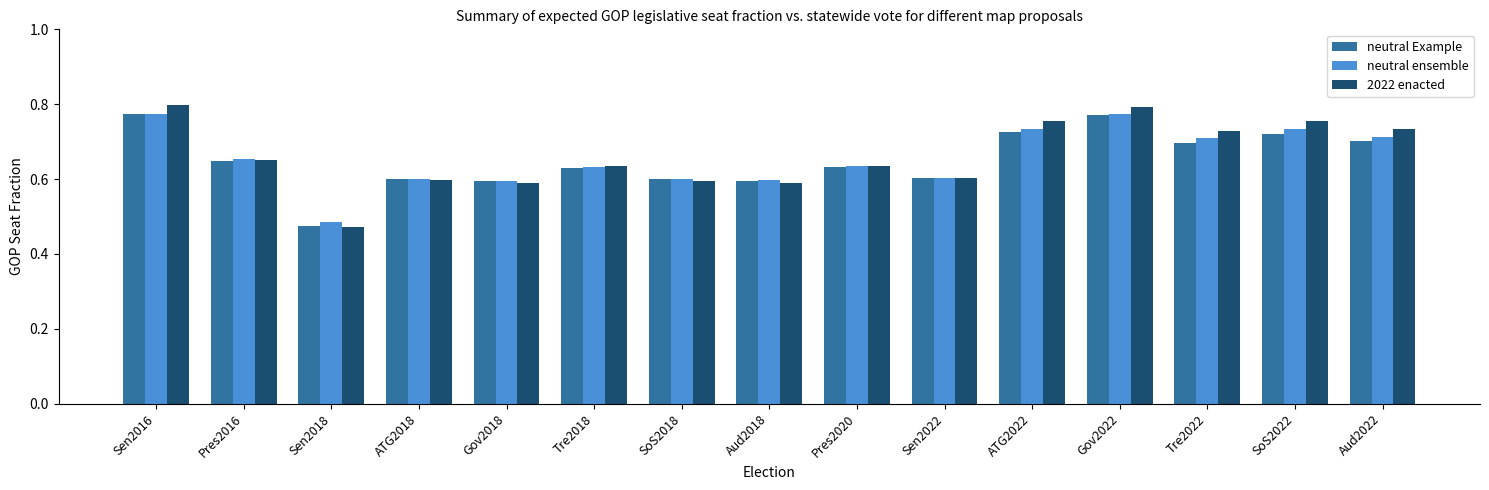

Which category has the lowest value in the 2022 enacted series?

Sen2018